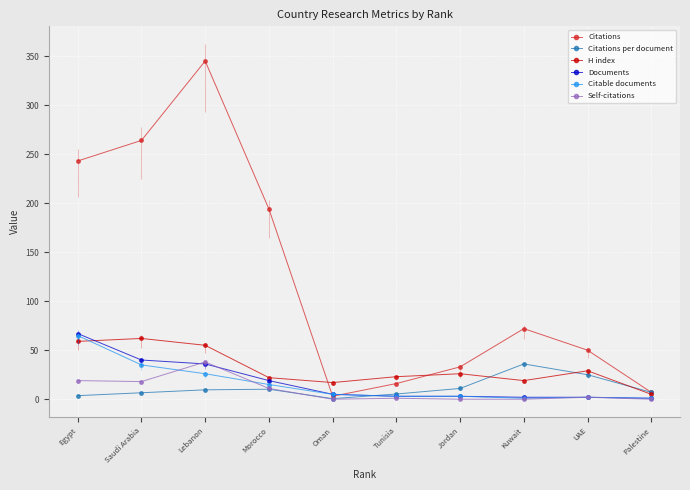

Which category has the lowest value across all series?

Oman